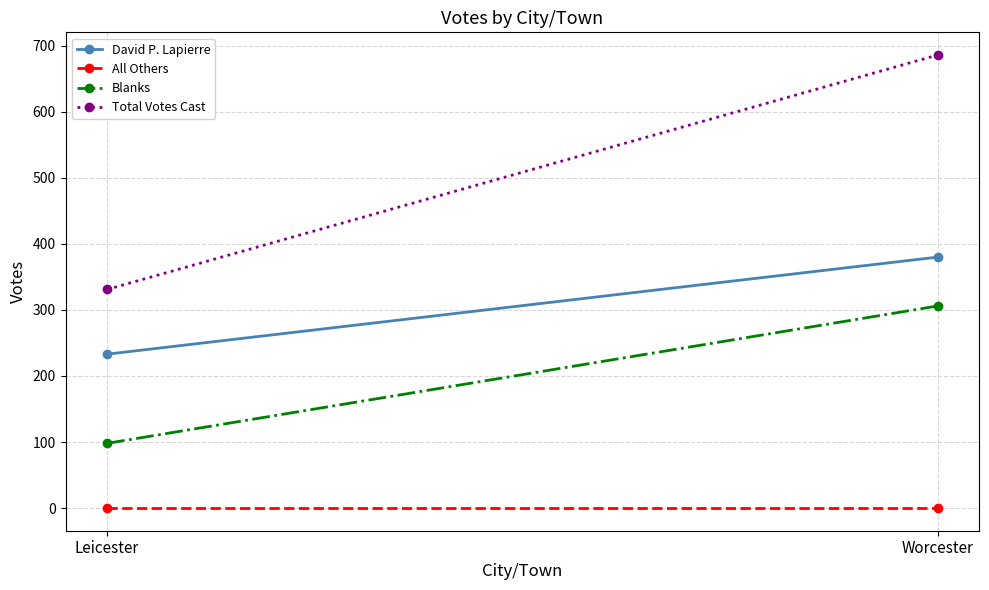

Reading right to left, transcribe all the data shown in this chart.

David P. Lapierre: 380	233
All Others: 0	0
Blanks: 306	98
Total Votes Cast: 686	331